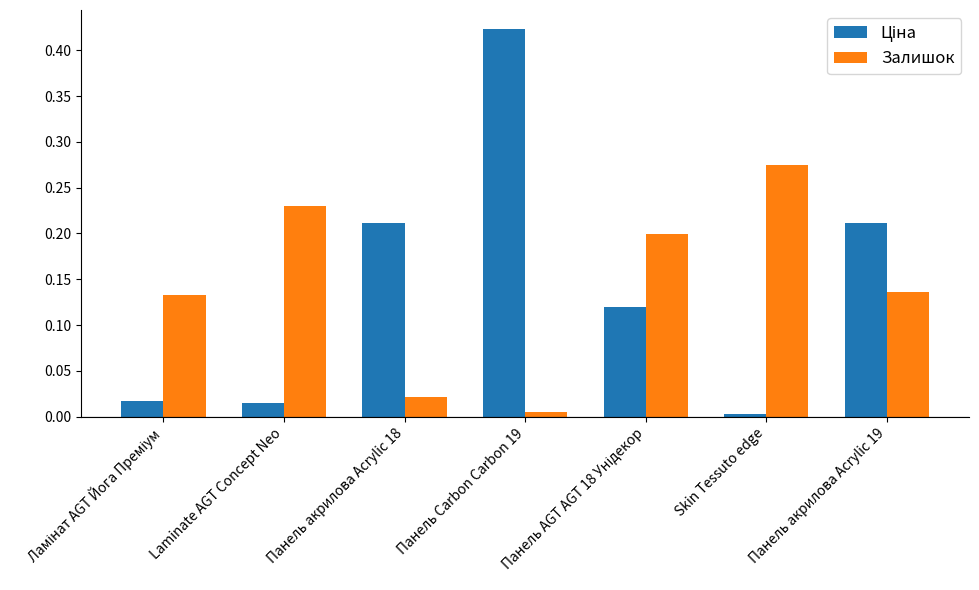

Which label corresponds to the largest value in the chart?

Панель Carbon Carbon 19